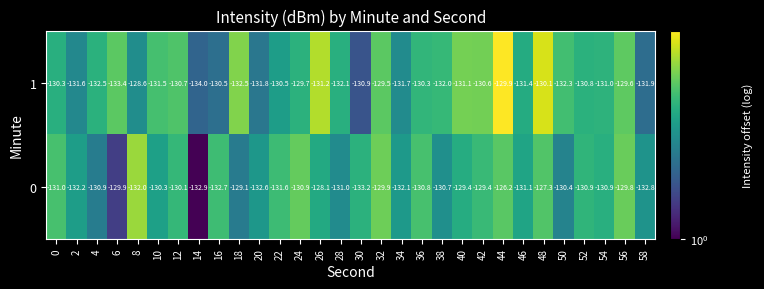

Which series has the largest range (max minus min)?

0